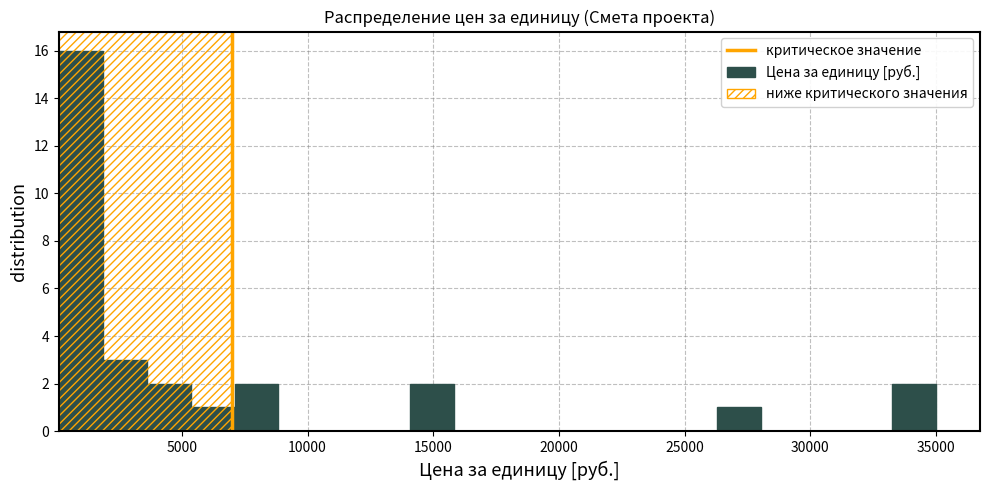

Around what value on the x-axis is the tallest bar? Give the approximate position of its centre, as read against the axis.

1000